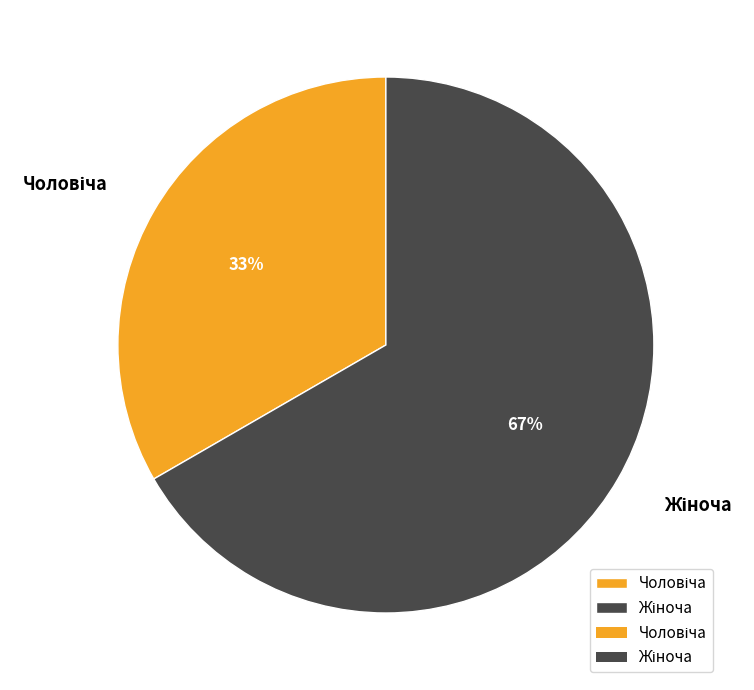

Is there a majority slice in this chart?

Yes